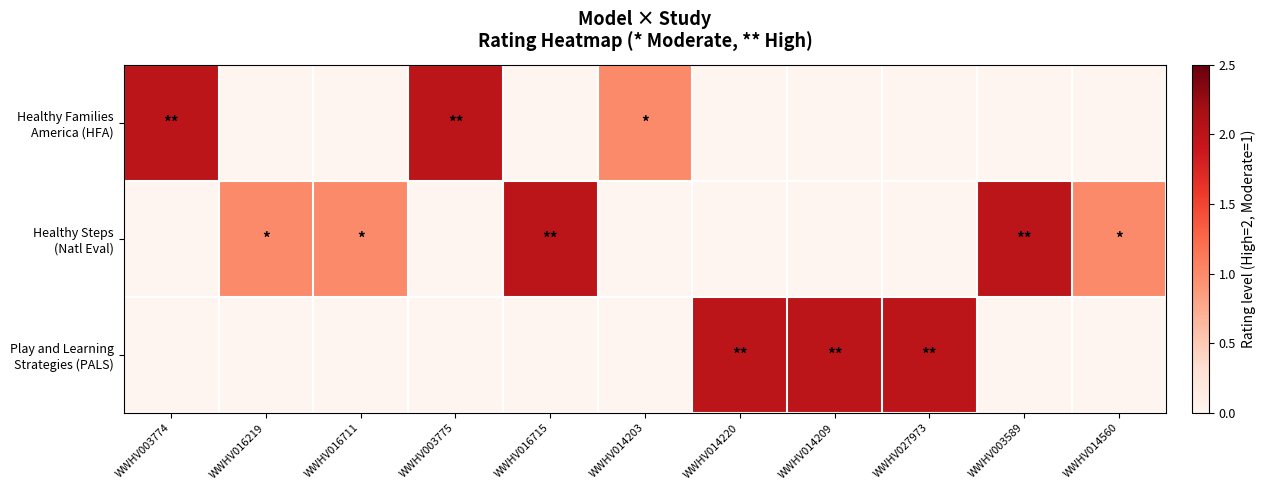

At which category is the sum across all series the highest?

WWHV003774